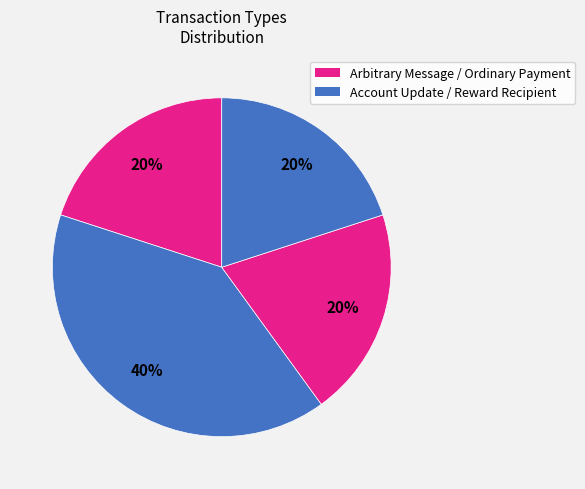

Does any single category account for the majority?

No